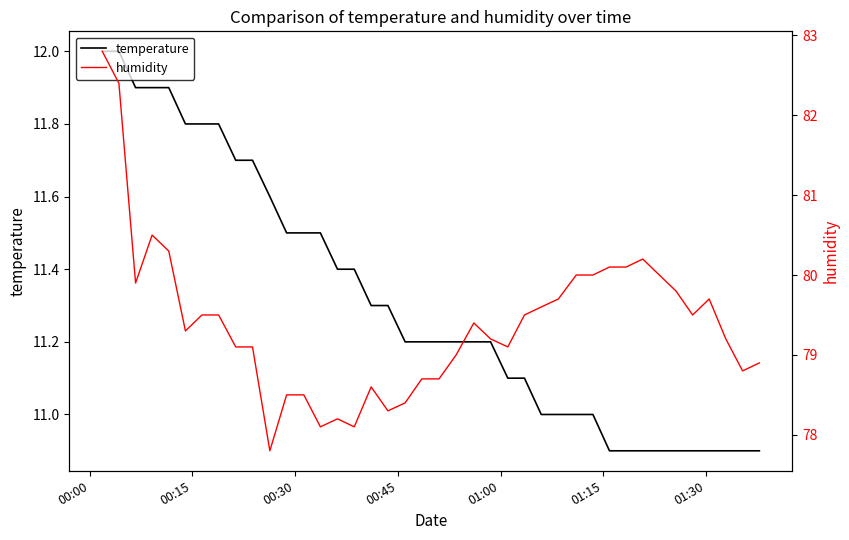

What is the highest value of the temperature series?

12.0